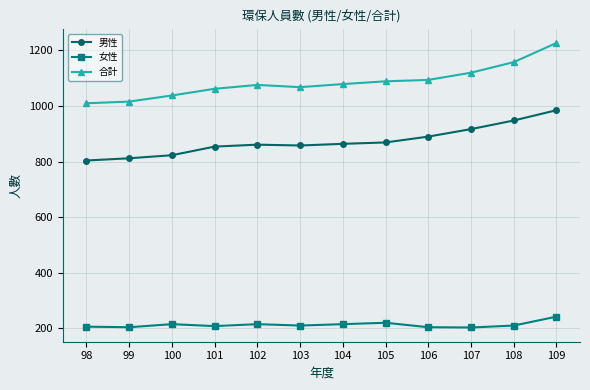

What is the minimum value shown in the chart?

203